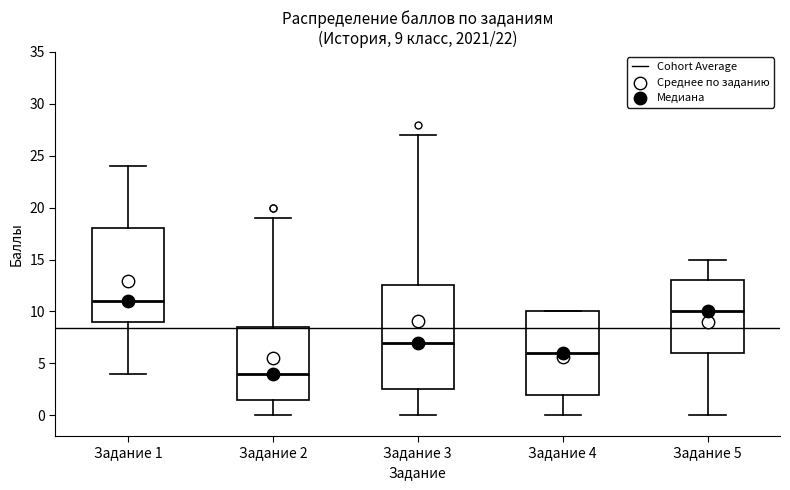

Which box has the highest median line?

Задание 1